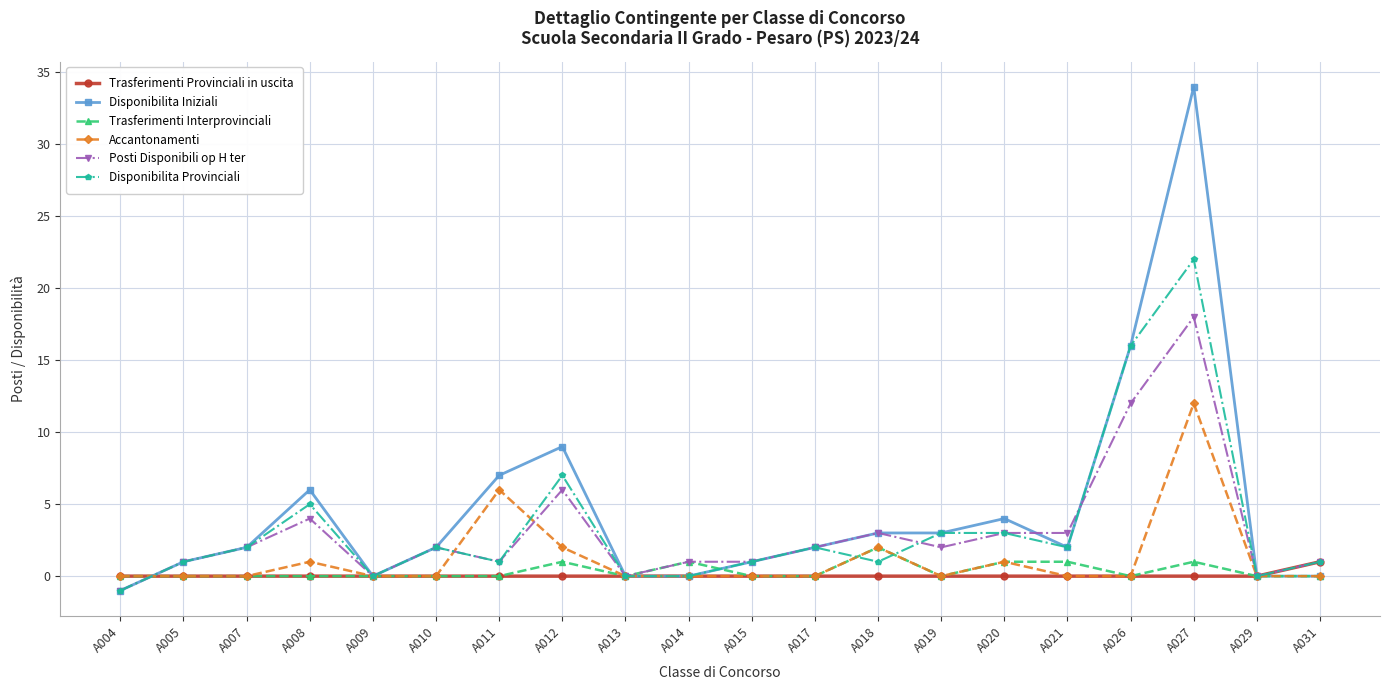

How many distinct data groups are displayed?

6